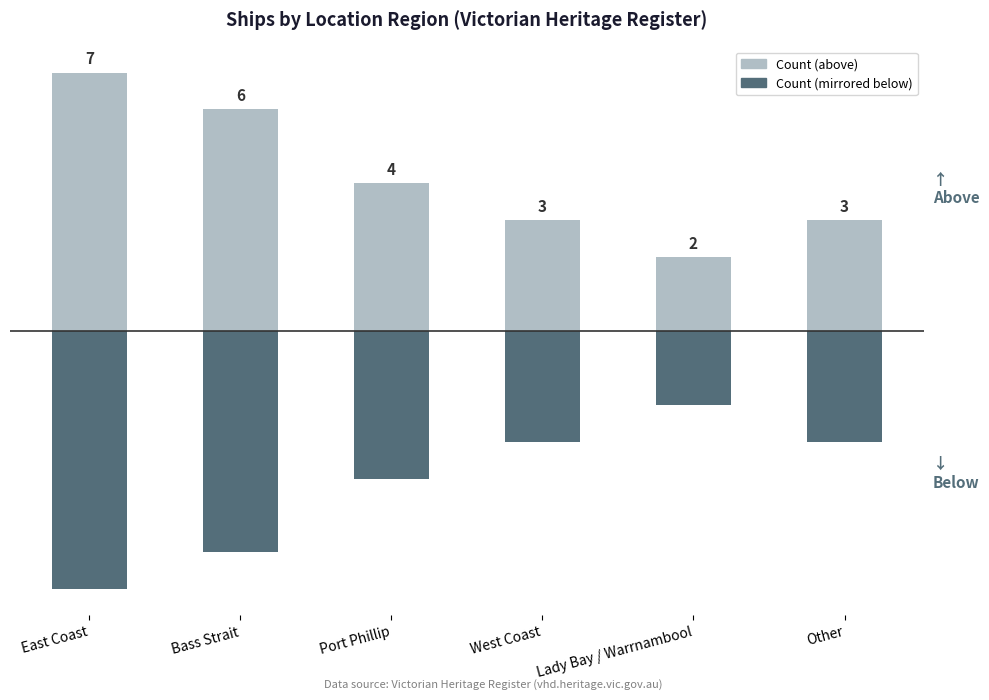

What is the label of the 5th bar from the right?

Bass Strait